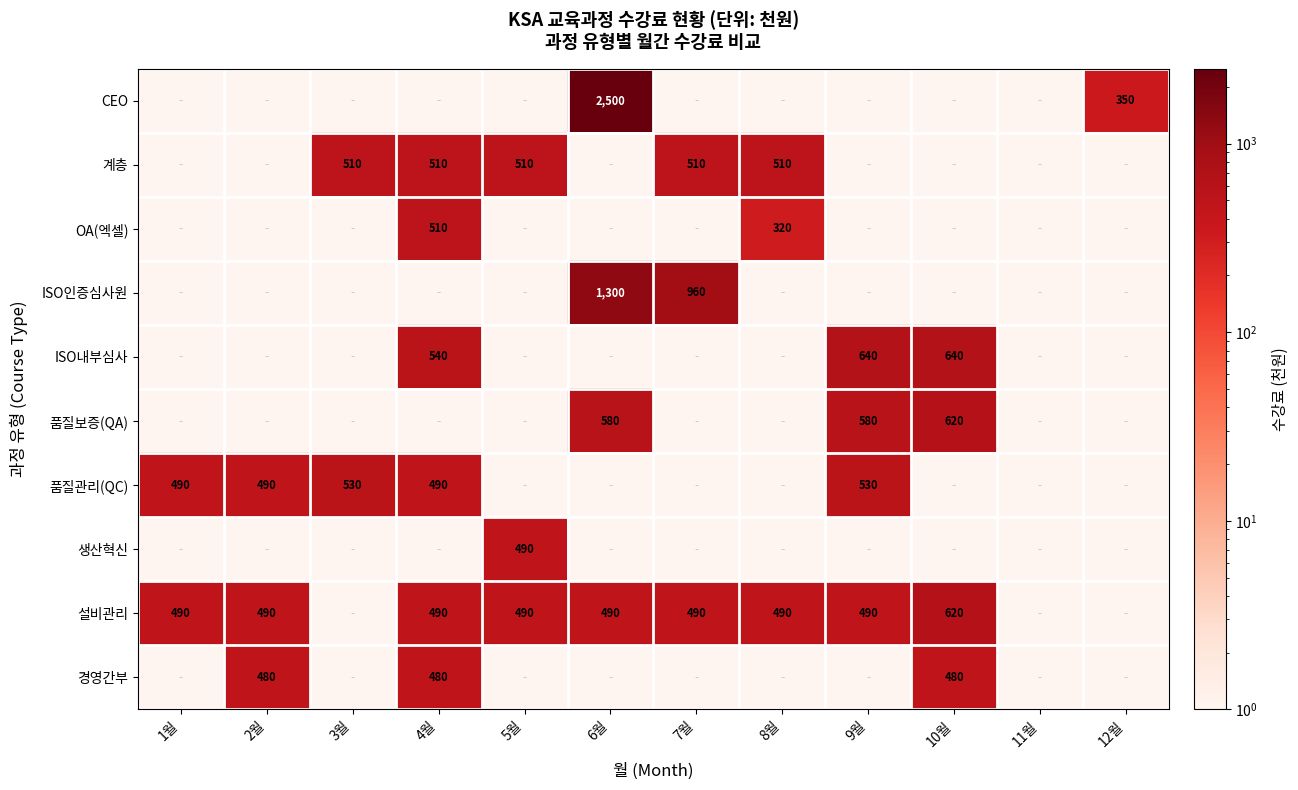

The value of 계층 at 5월 is 510. True or false?

True